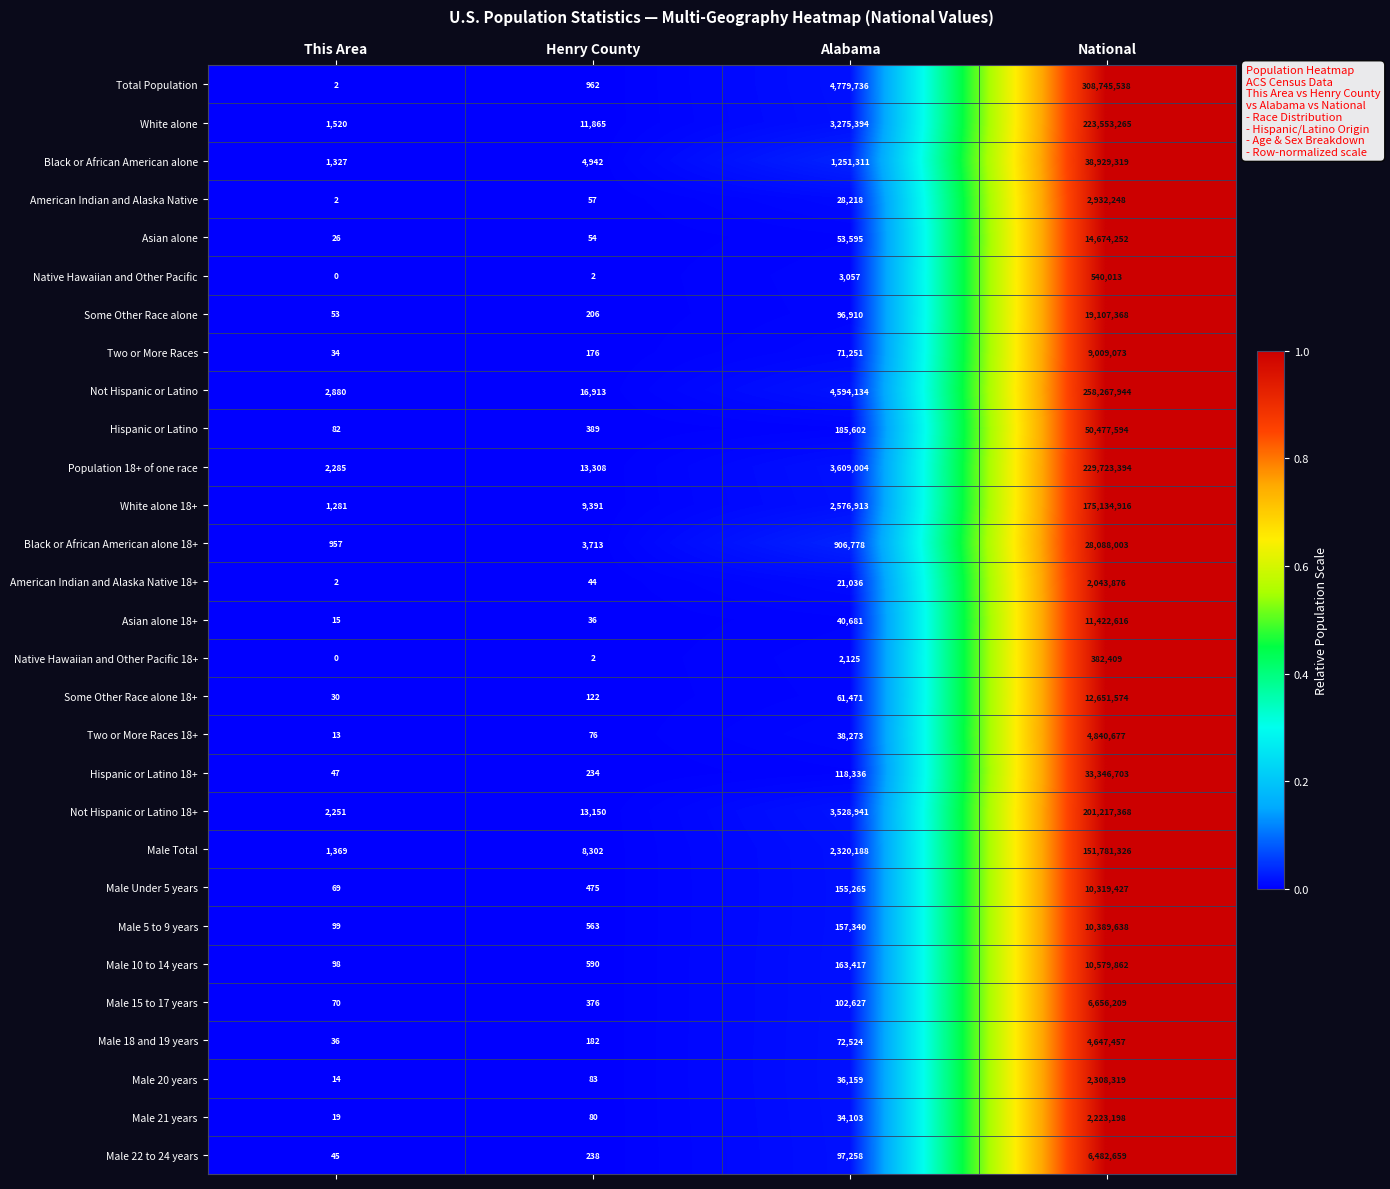

List the labels in order of Black or African American alone value, smallest first.

This Area, Henry County, Alabama, National